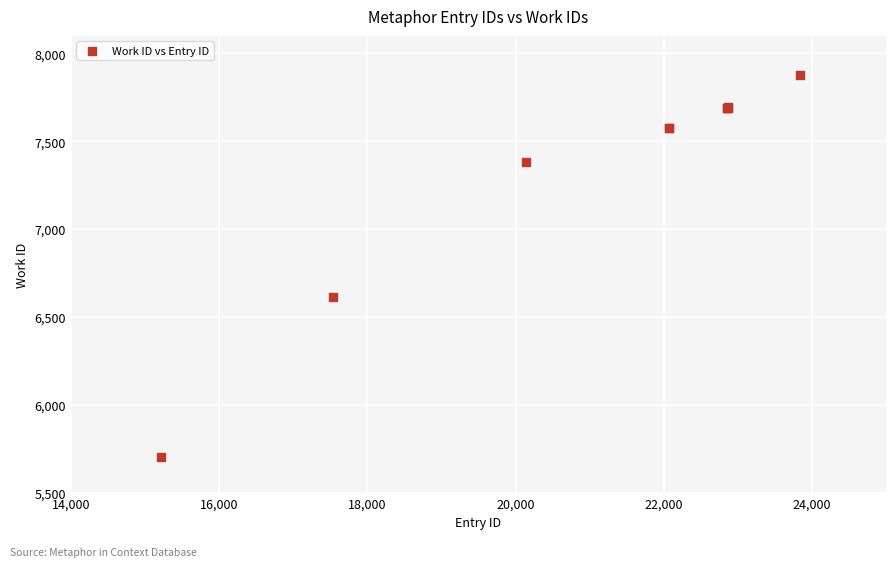

What Y value in the scatter plot is closest to 6792?

6611